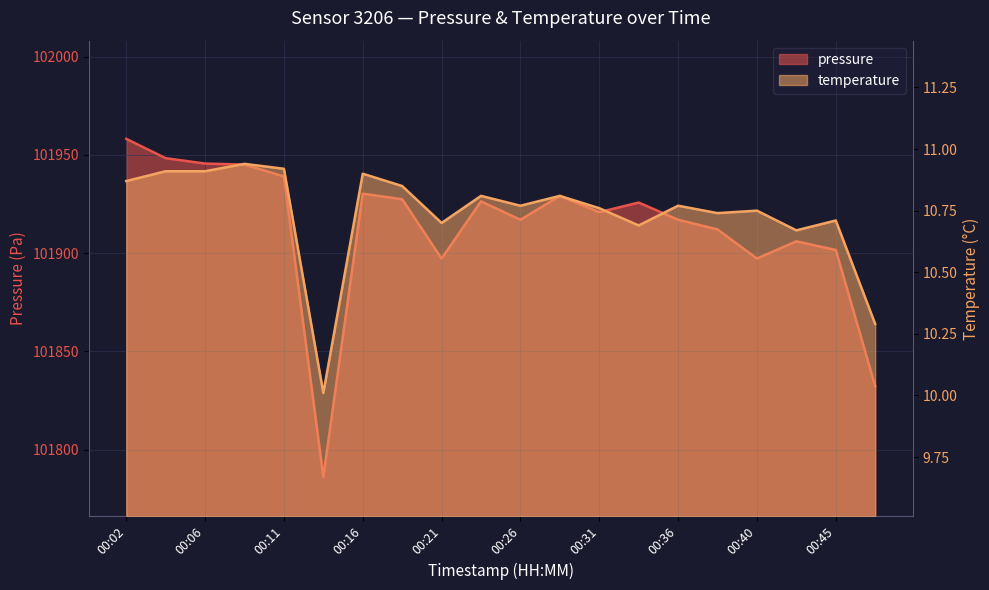

Where is pressure nearest to the value 101872?

00:21